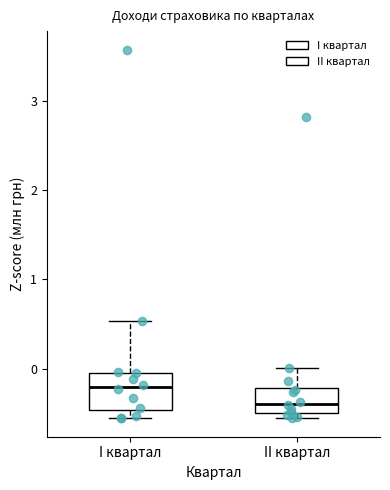

Which box's median line is the lowest?

II квартал